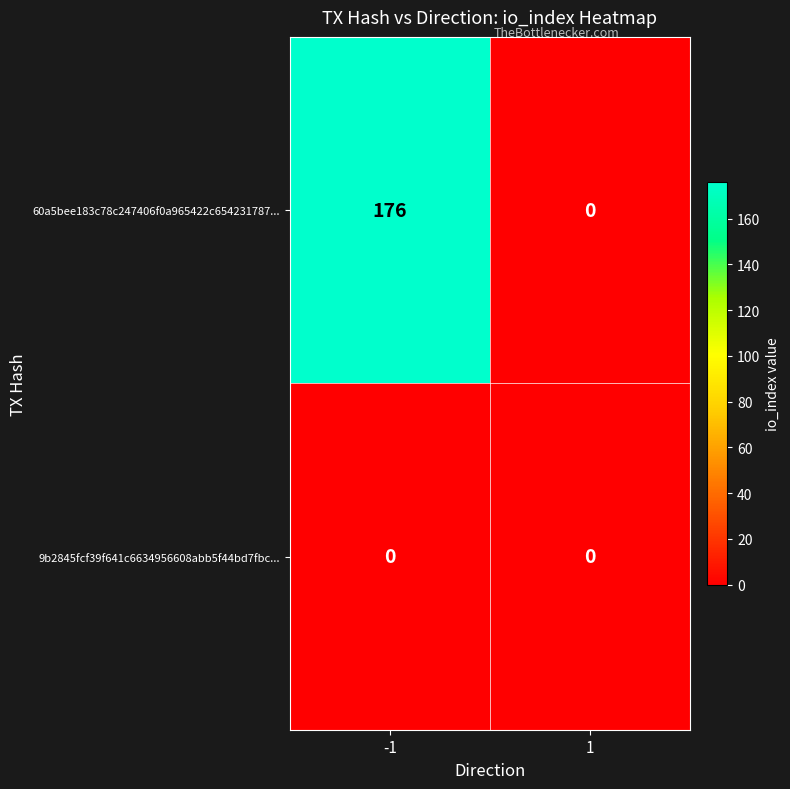

What is the sum of the 60a5bee183c78c247406f0a965422c654231787... values at 1 and -1?

176